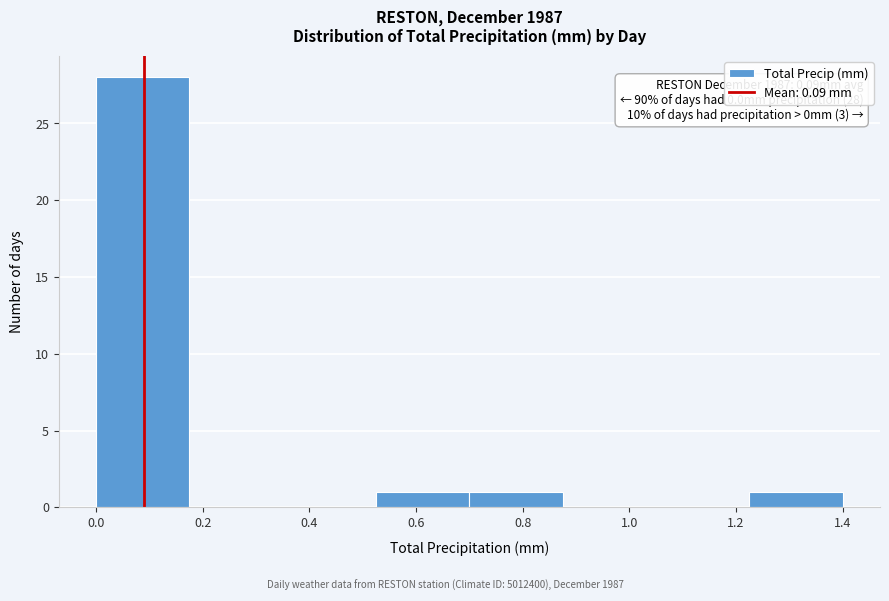

Over which range of the x-axis is the bar tallest?

0.000 to 0.175